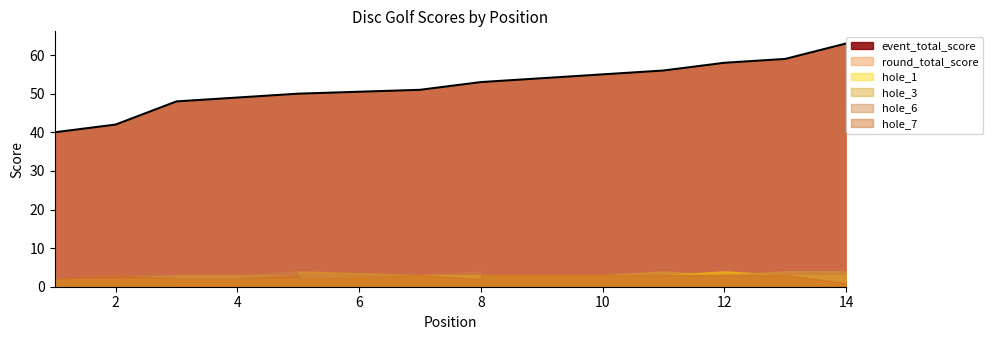

True or false: hole_3 and event_total_score intersect in this chart.

False